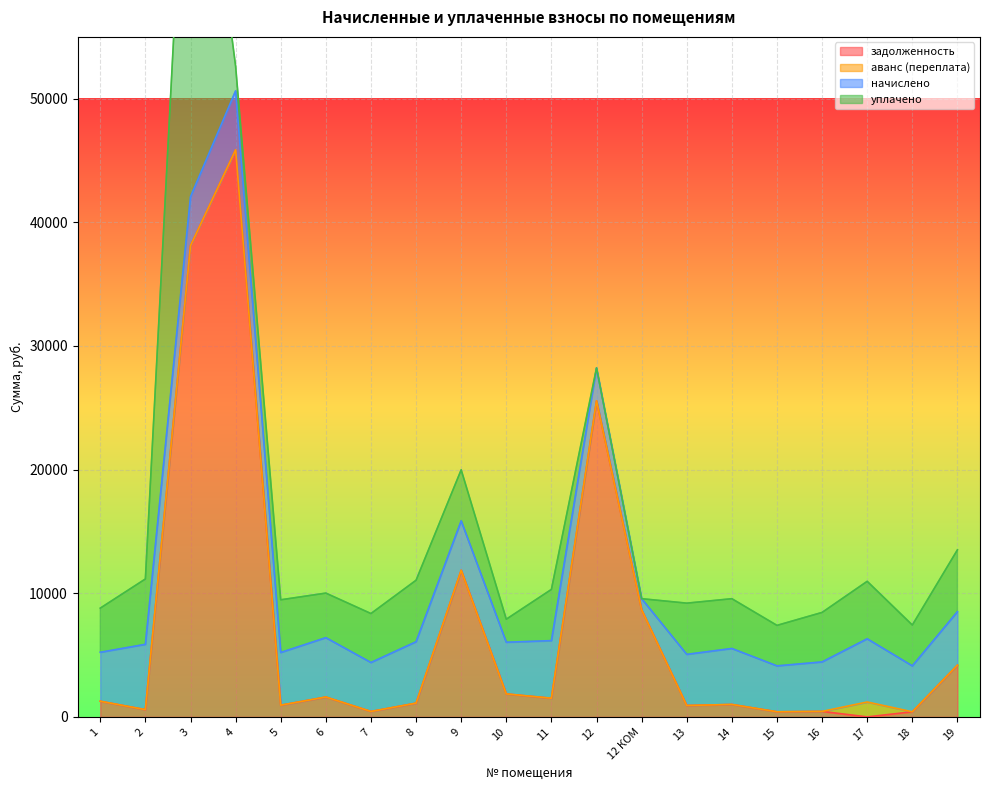

The value of задолженность at 7 is 635.6. True or false?

False